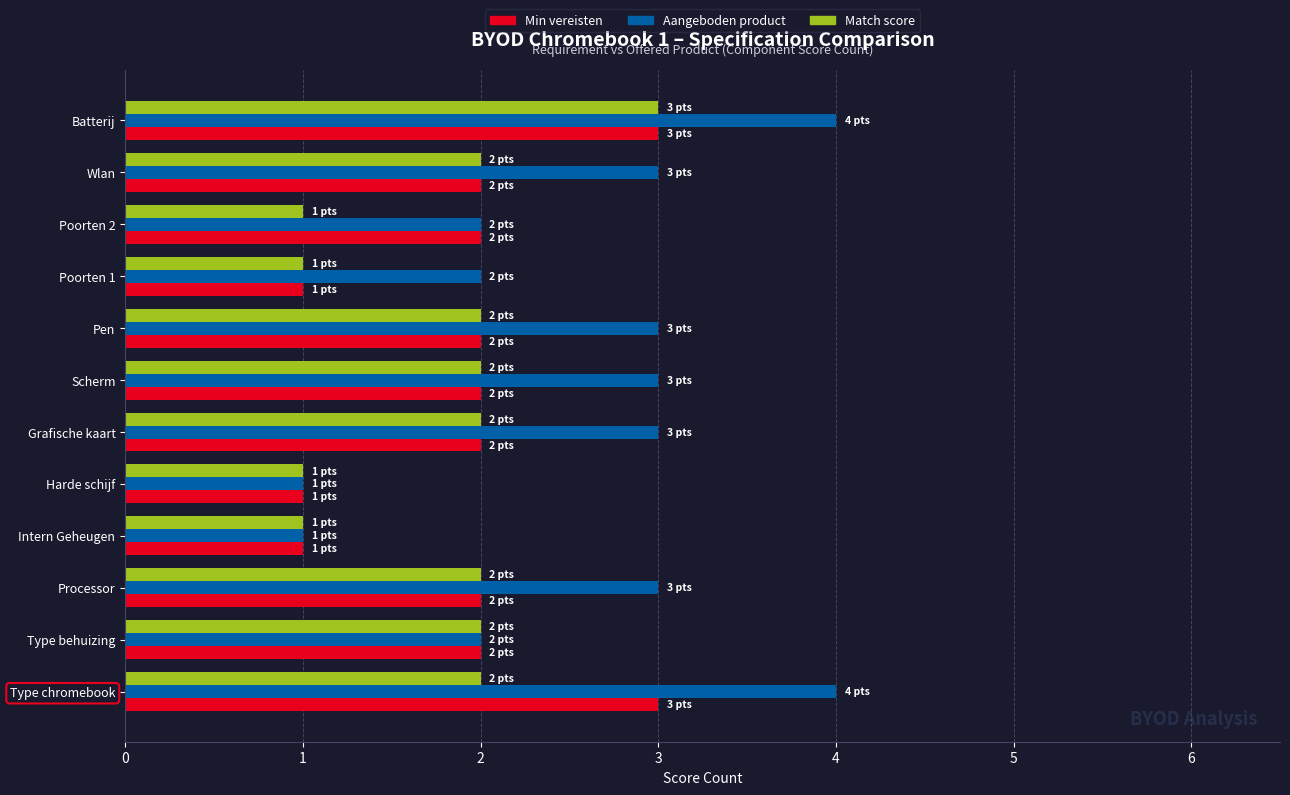

Which series has the largest range (max minus min)?

Aangeboden product